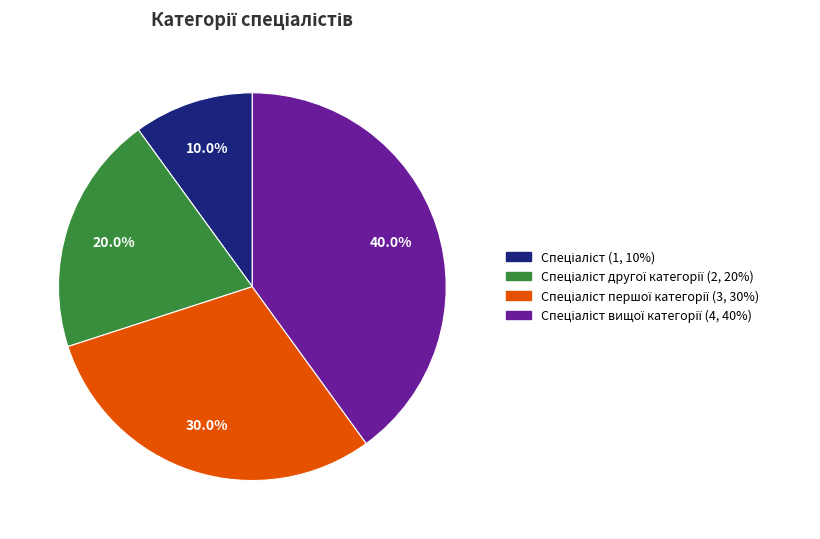

How many slices are in this pie chart?

4